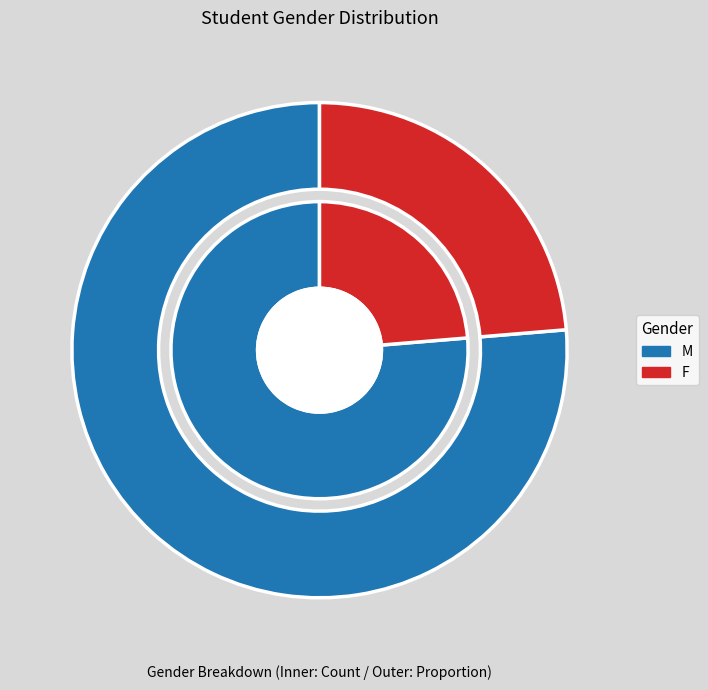

Which has a higher value, F or M?

M